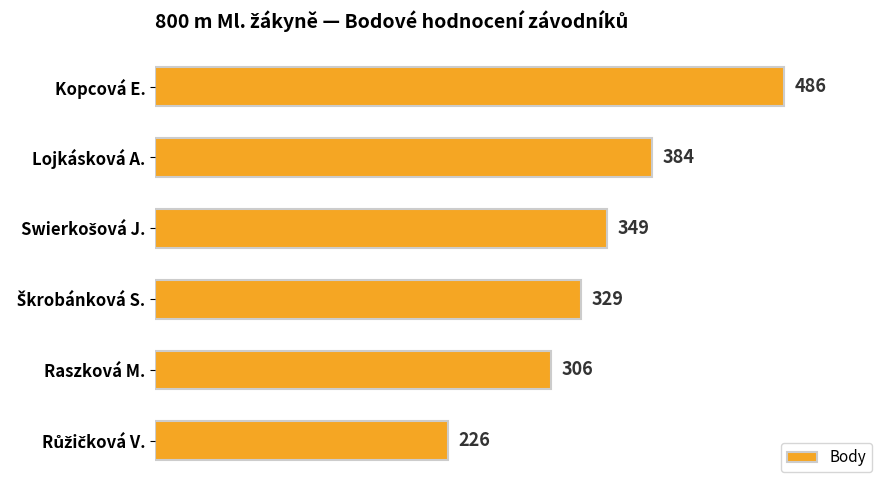

Reading top to bottom, extract all data points from this chart.

486	384	349	329	306	226